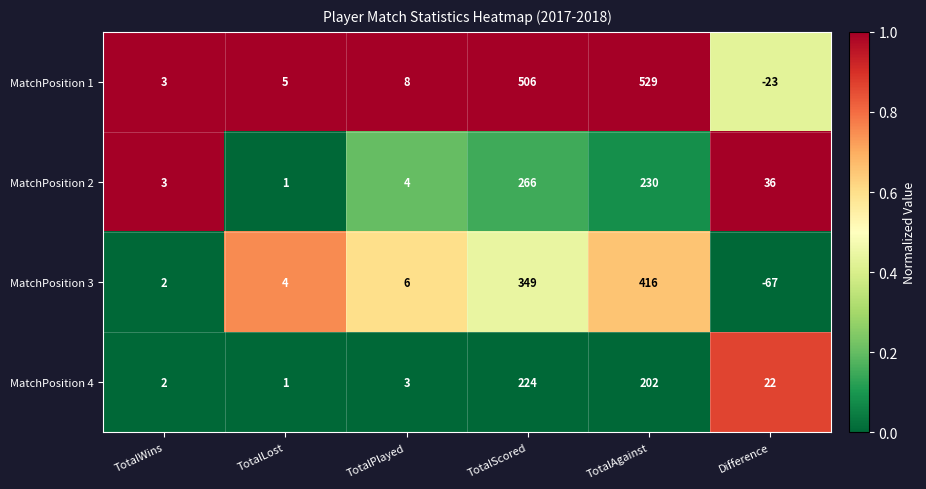

List the series in order of their peak value, highest first.

MatchPosition 1, MatchPosition 3, MatchPosition 2, MatchPosition 4